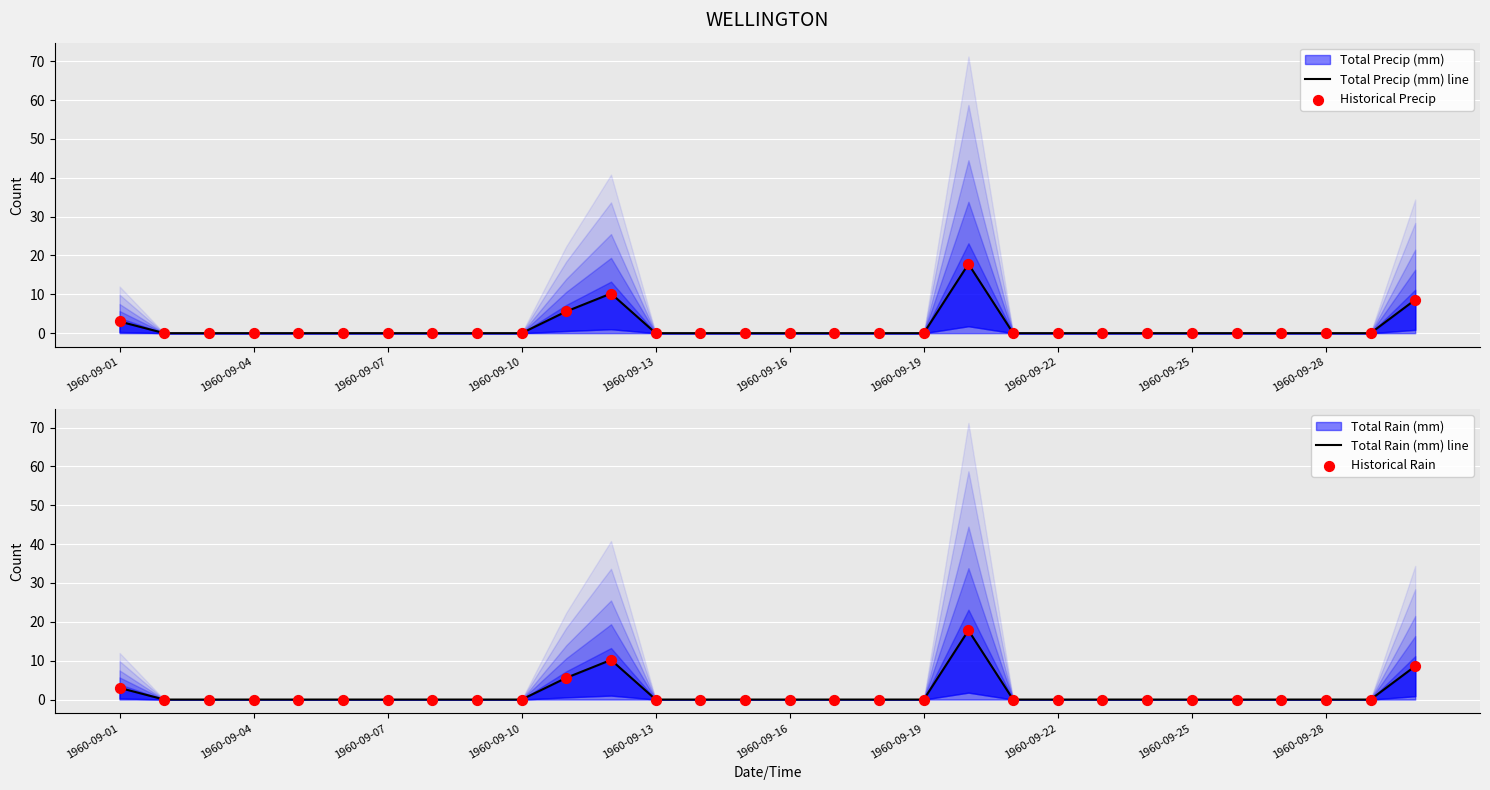

Which series has the largest total across all categories?

Total Precip (mm) line